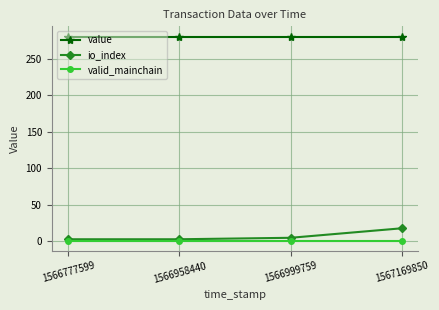

Reading left to right, list all the values displayed in this chart.

value: 1566777599=280.6	1566958440=280.6	1566999759=280.6	1567169850=280.6
io_index: 1566777599=3.0	1566958440=3.0	1566999759=5.0	1567169850=18.0
valid_mainchain: 1566777599=1.0	1566958440=1.0	1566999759=1.0	1567169850=1.0